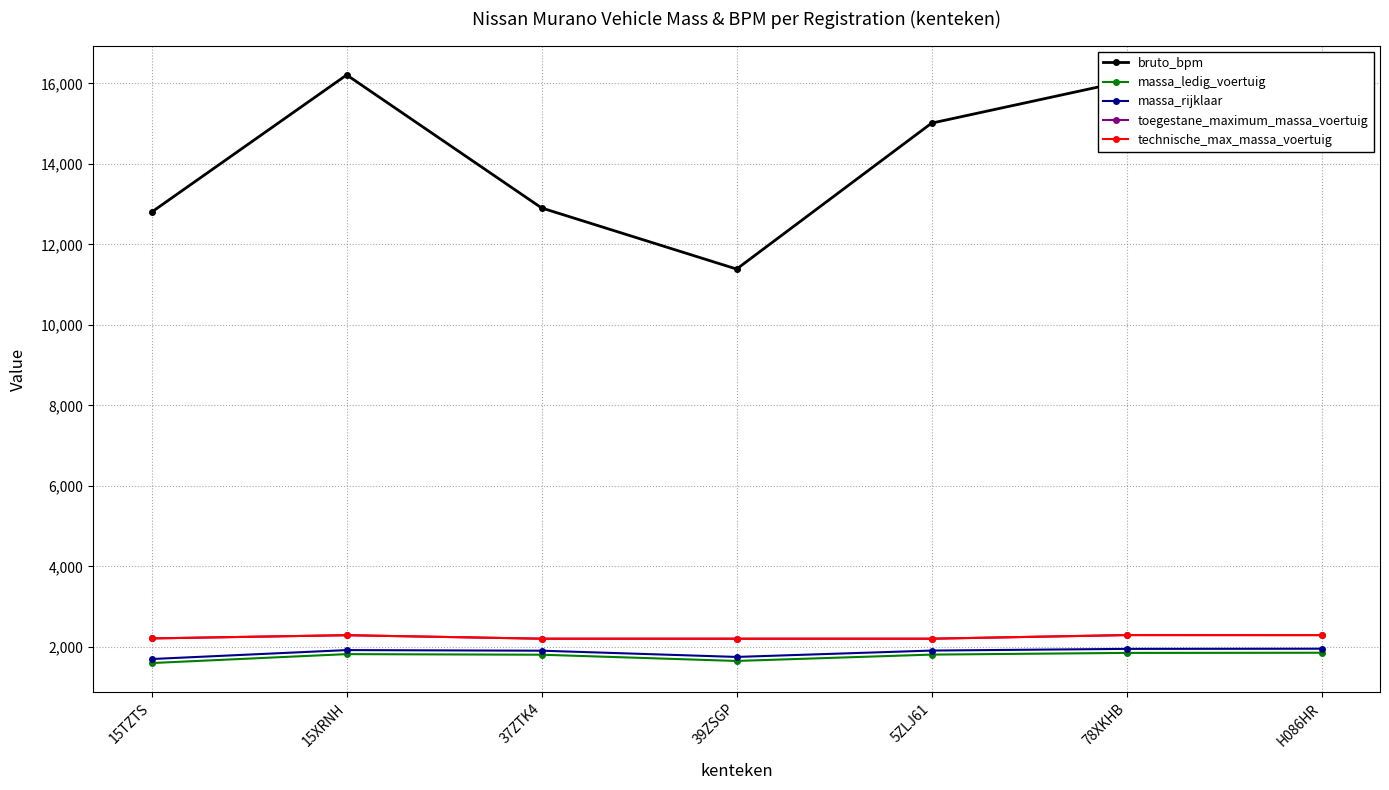

Which series changed the most between 5ZLJ61 and 78XKHB?

bruto_bpm